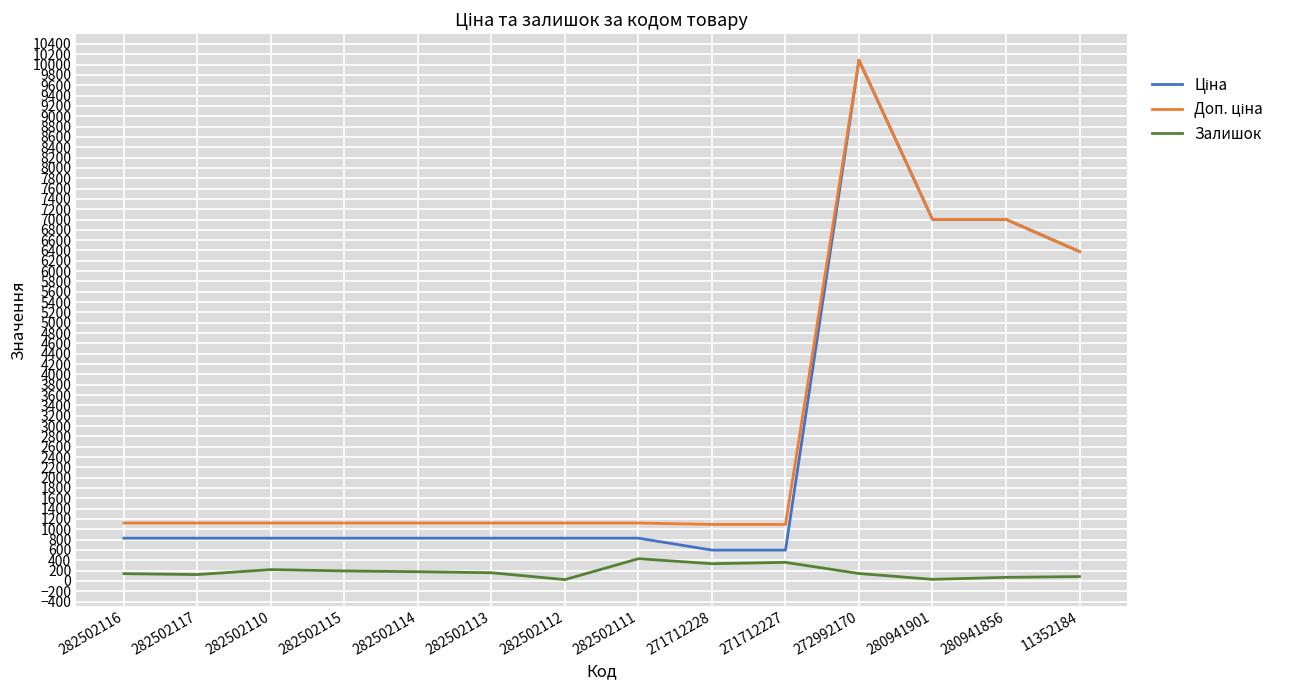

Is it true that Залишок equals 178.0 at 282502114?

True